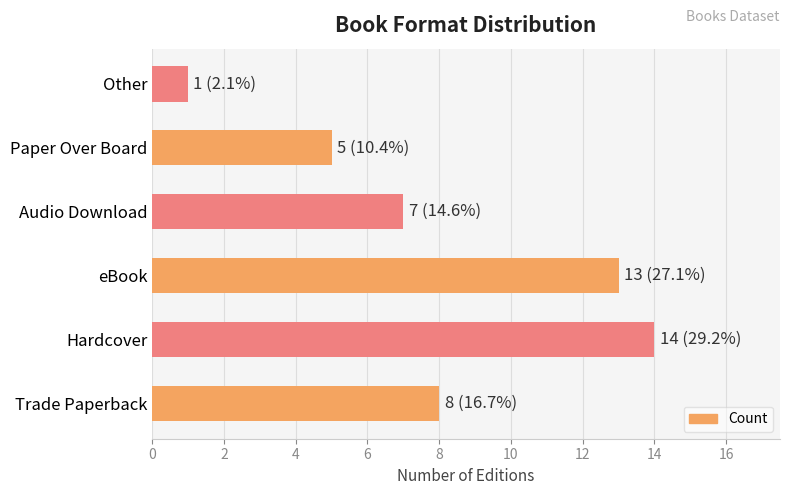

Reading top to bottom, extract all data points from this chart.

1	5	7	13	14	8